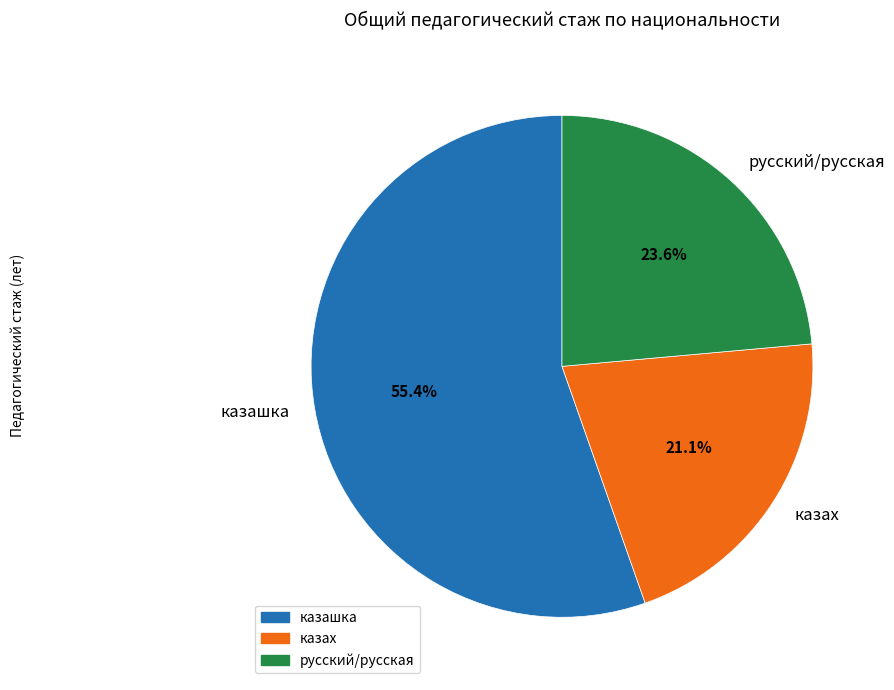

Approximately how many times larger is the value at казах compared to казашка?

0.4